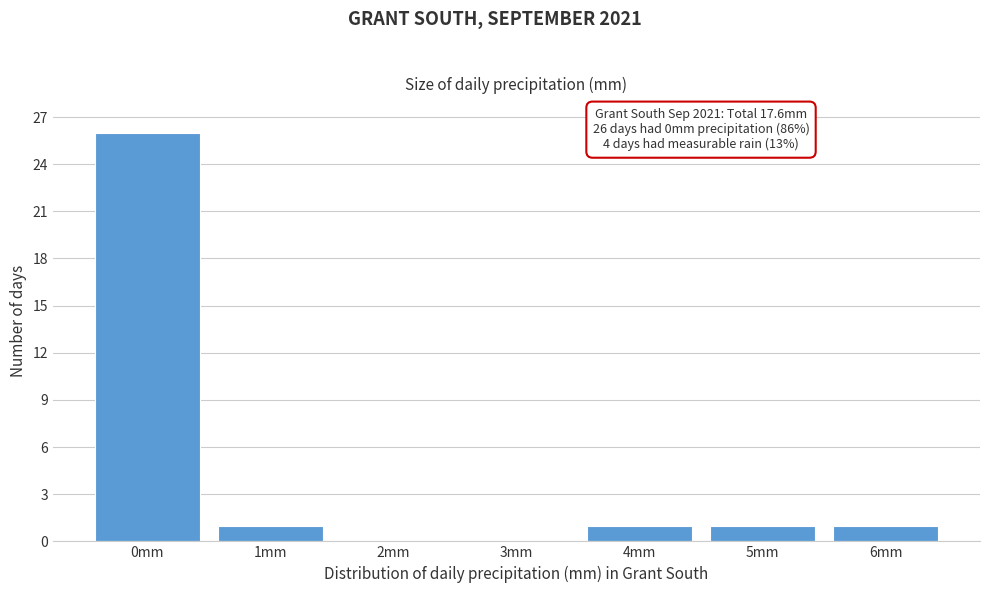

Reading right to left, what are all the values shown in this chart?

6mm=1	5mm=1	4mm=1	3mm=0	2mm=0	1mm=1	0mm=26